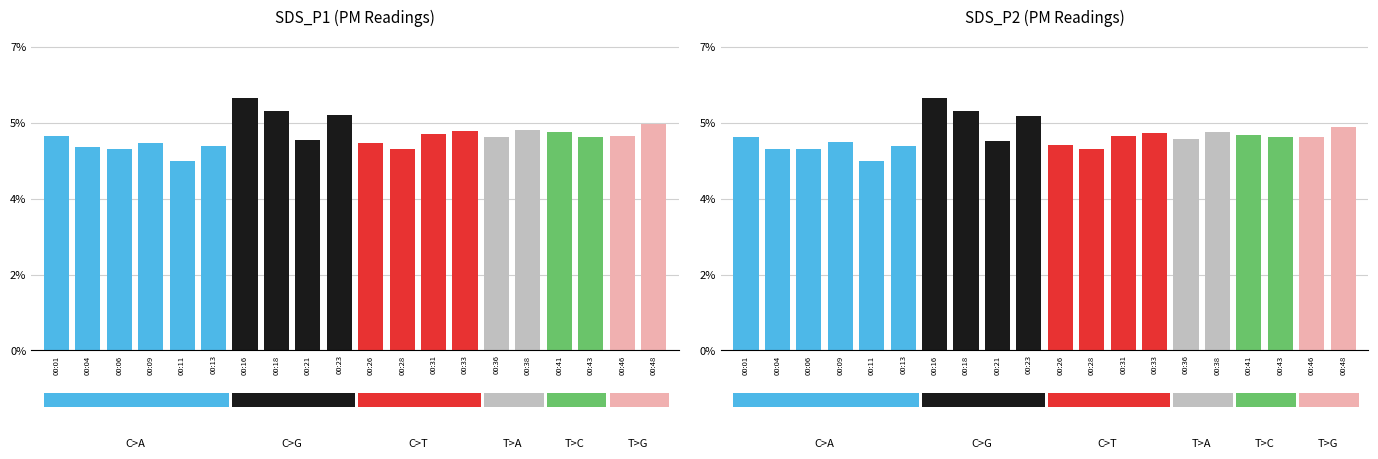

Is it true that SDS_P2 equals 0.1 at 00:46?

False